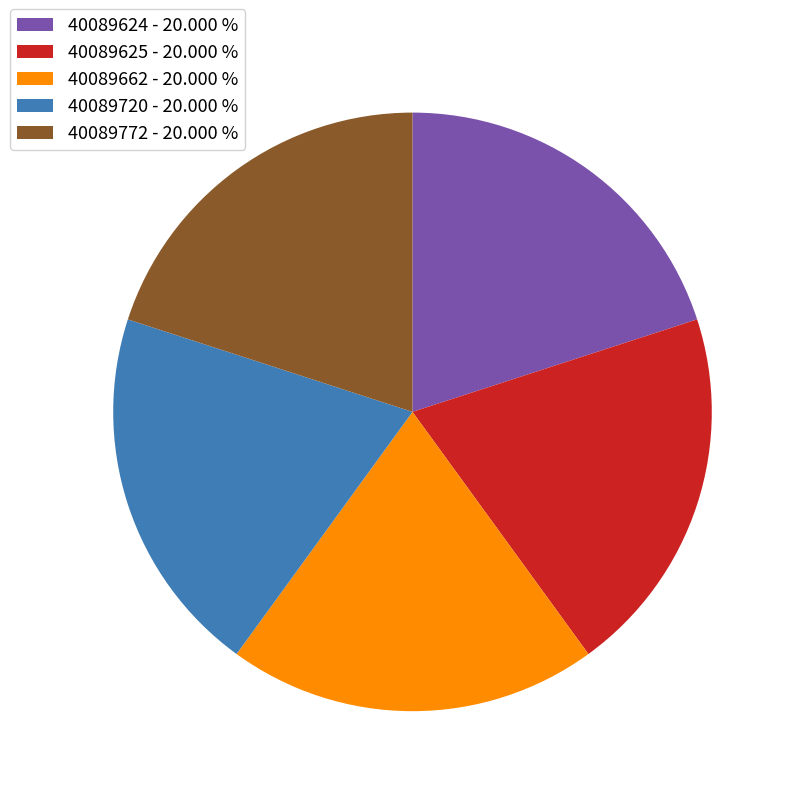

What is the ratio of the value at 40089662 - 20.000 % to the value at 40089772 - 20.000 %?

1.0